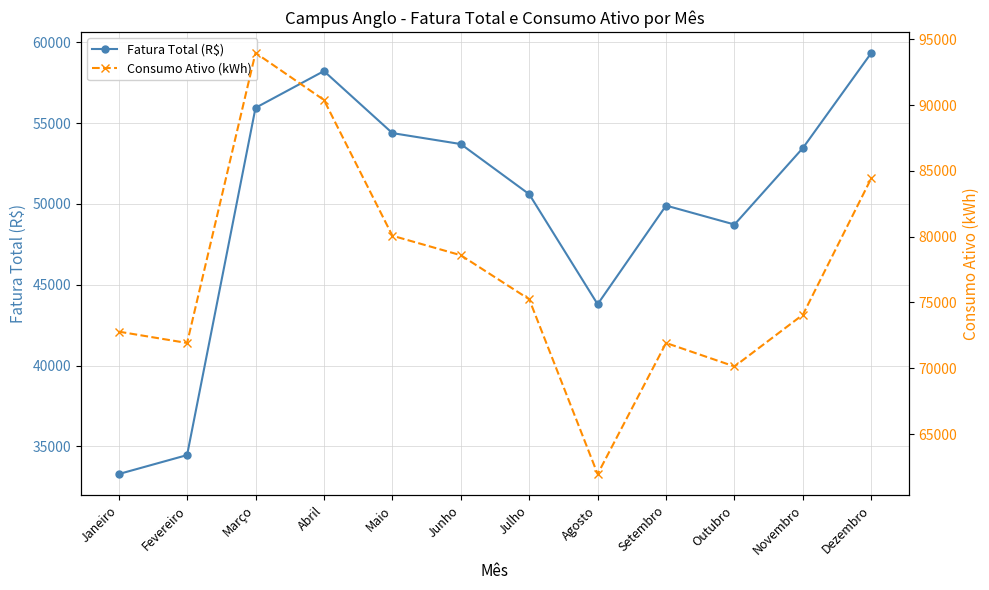

What is the value of the Fatura Total (R$) point at the 11th from the left?

53455.7